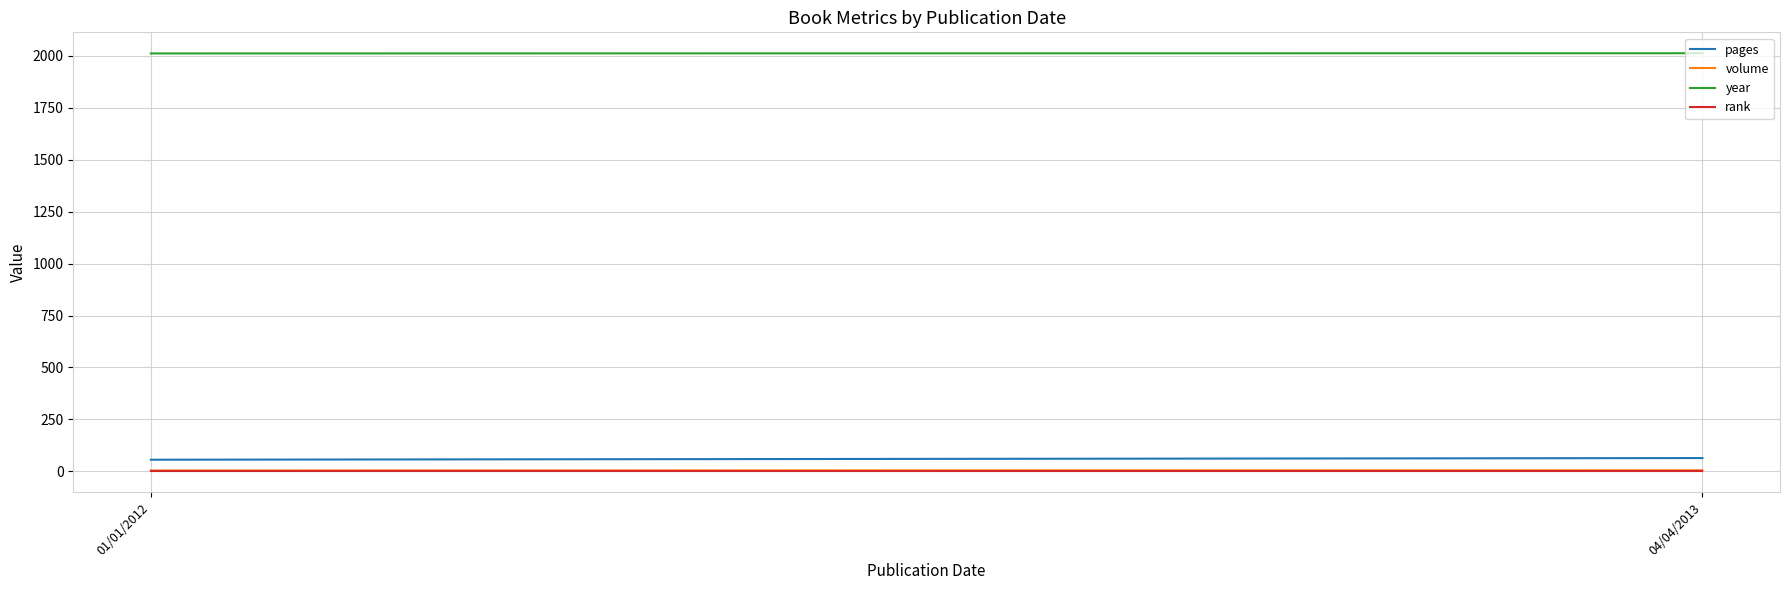

What is the total value across all series at 04/04/2013?

2083